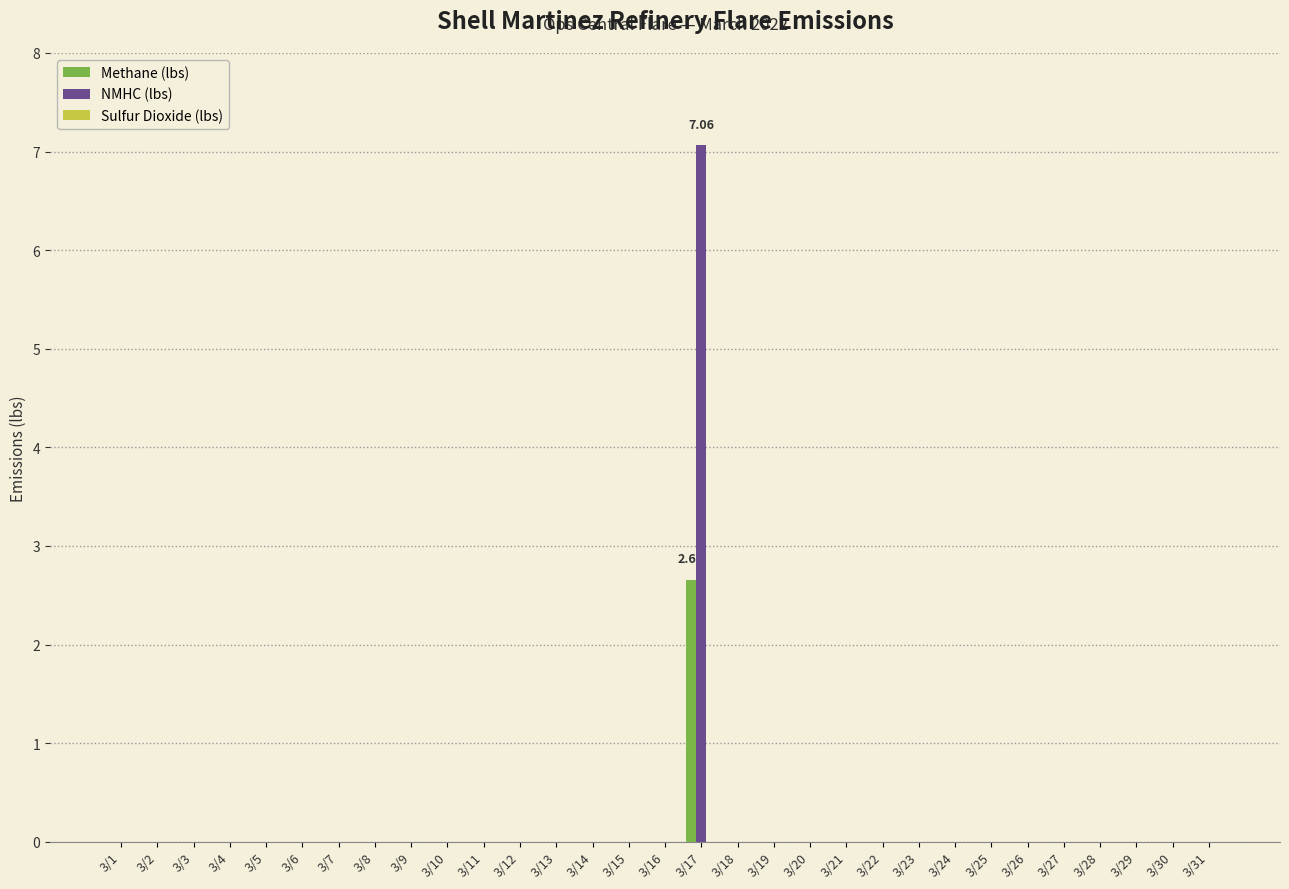

Which series has the widest spread of values?

NMHC (lbs)